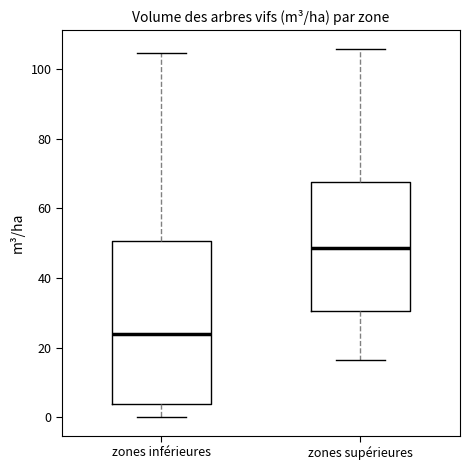

Where is the lower edge of the box for zones inférieures on the y-axis? The values are not printed on the chart, so give them approximately, as read against the axis.

4